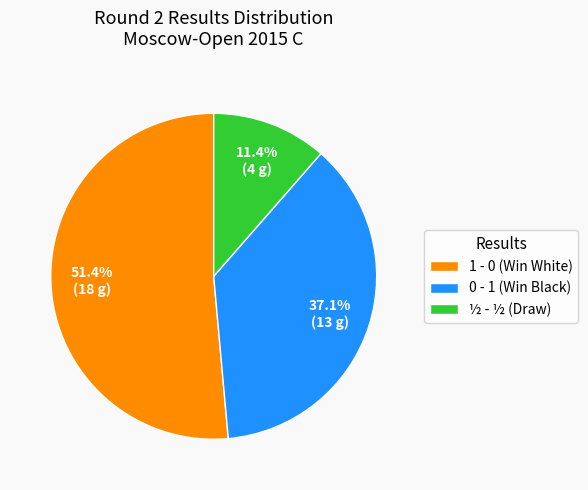

What percentage is the 0 - 1 slice, to the nearest percent?

37%